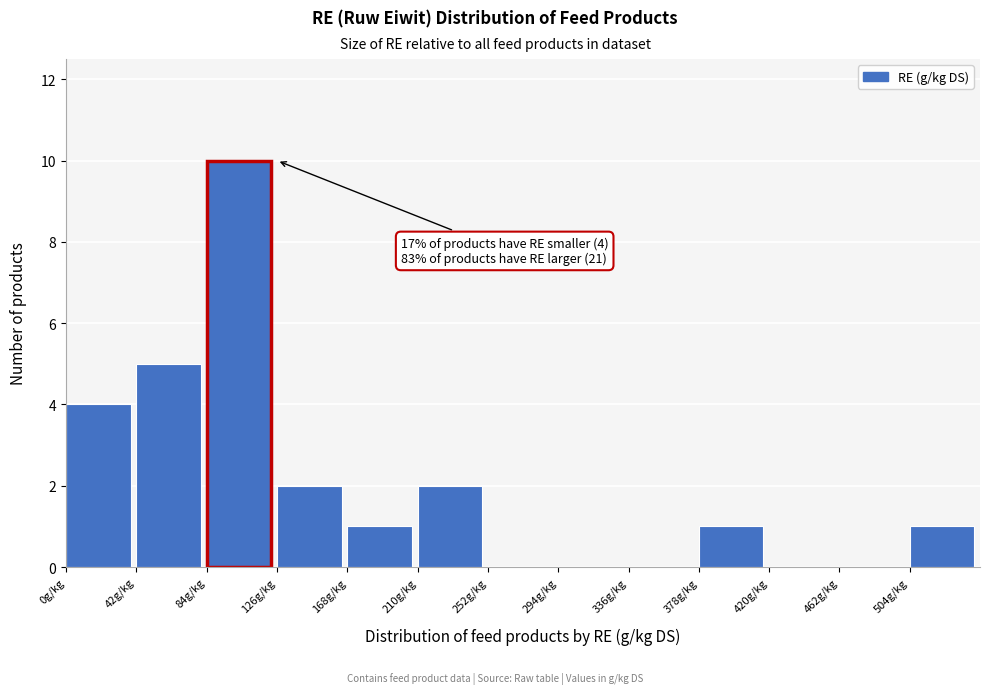

Which range on the x-axis has the tallest bar?

84 to 126